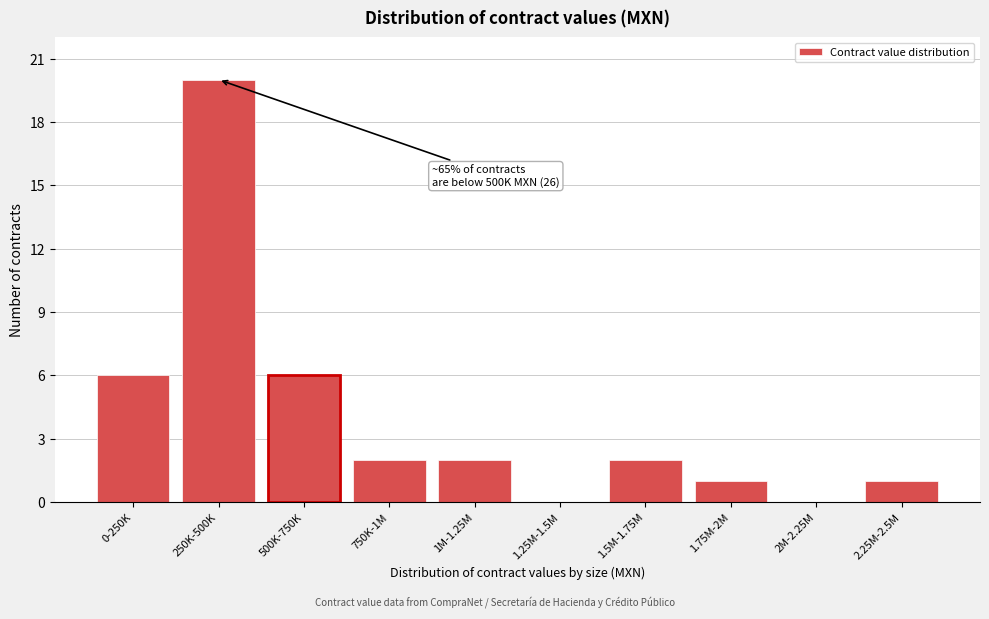

Reading left to right, list all the values displayed in this chart.

0-250K=6	250K-500K=20	500K-750K=6	750K-1M=2	1M-1.25M=2	1.25M-1.5M=0	1.5M-1.75M=2	1.75M-2M=1	2M-2.25M=0	2.25M-2.5M=1